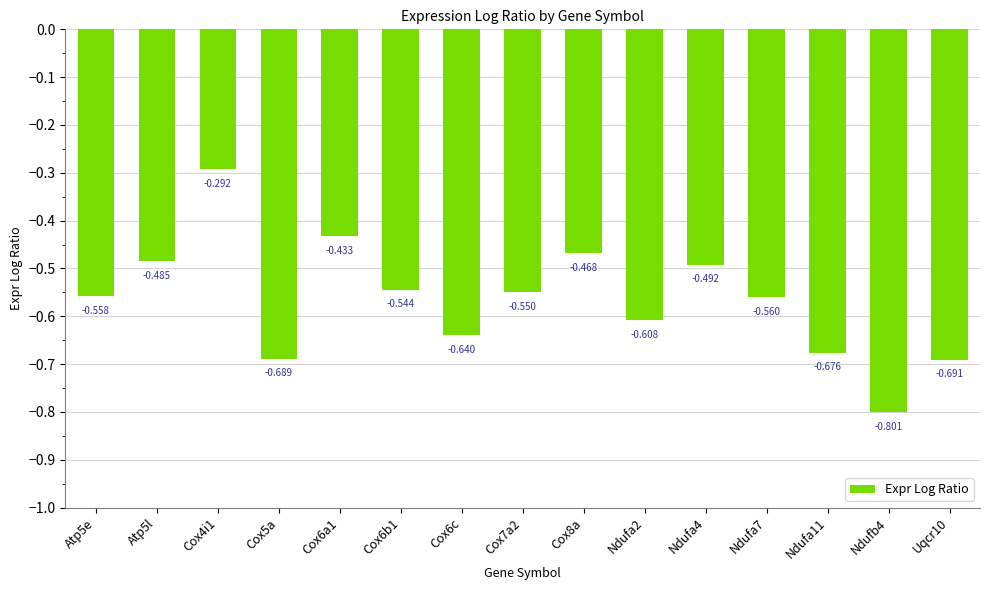

Reading right to left, list all the values displayed in this chart.

Uqcr10=-0.7	Ndufb4=-0.8	Ndufa11=-0.7	Ndufa7=-0.6	Ndufa4=-0.5	Ndufa2=-0.6	Cox8a=-0.5	Cox7a2=-0.6	Cox6c=-0.6	Cox6b1=-0.5	Cox6a1=-0.4	Cox5a=-0.7	Cox4i1=-0.3	Atp5l=-0.5	Atp5e=-0.6